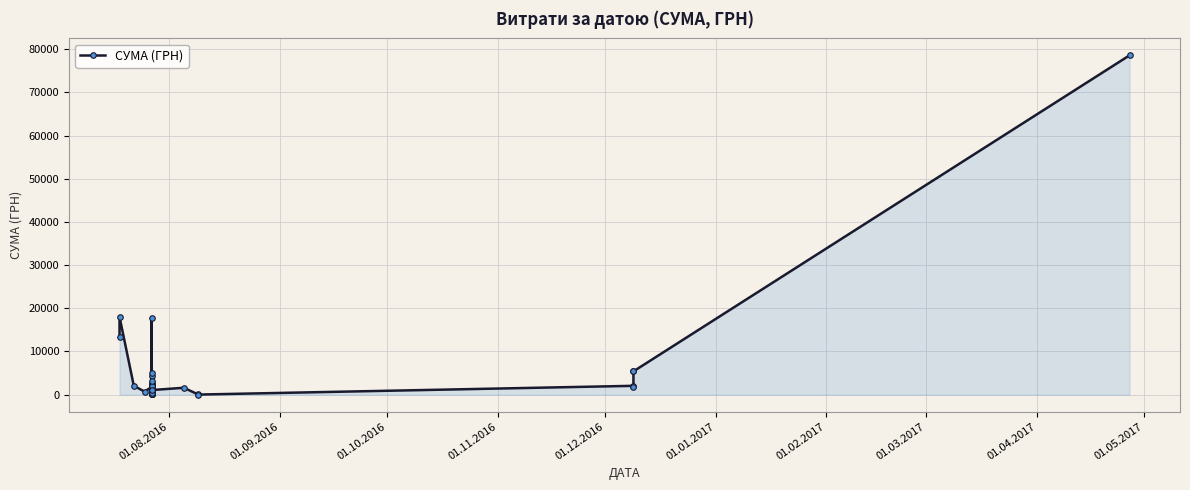

The chart shows a value of 1763.0 at 01.12.2016. True or false?

True